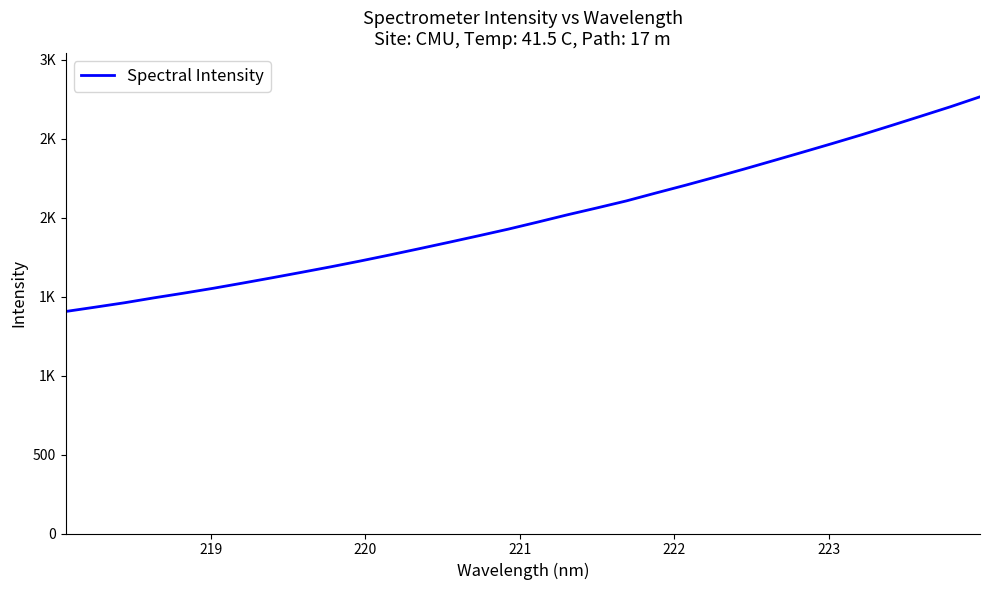

What is the average value?

1998.5